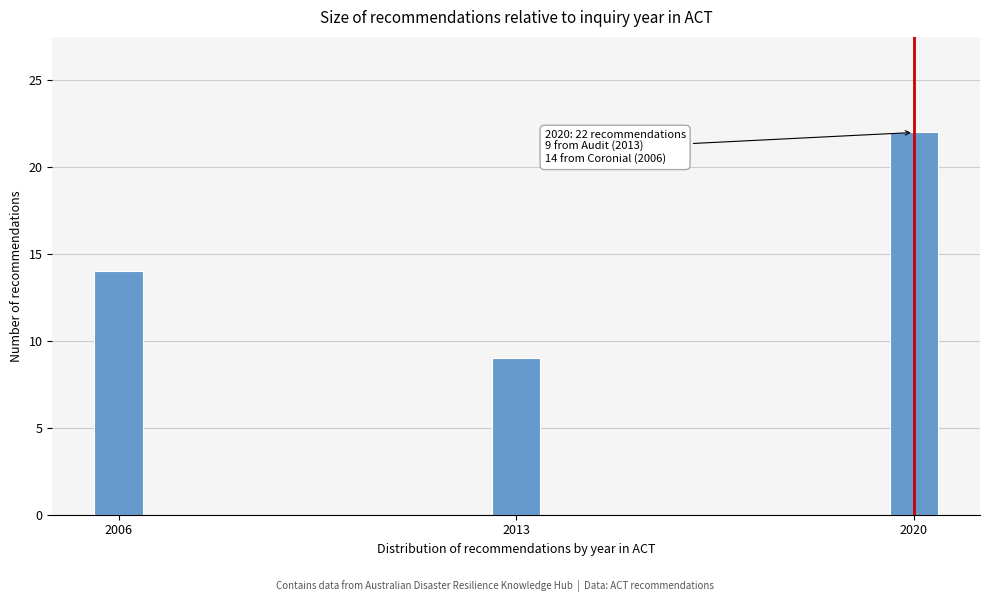

Reading left to right, what are all the values shown in this chart?

14	9	22